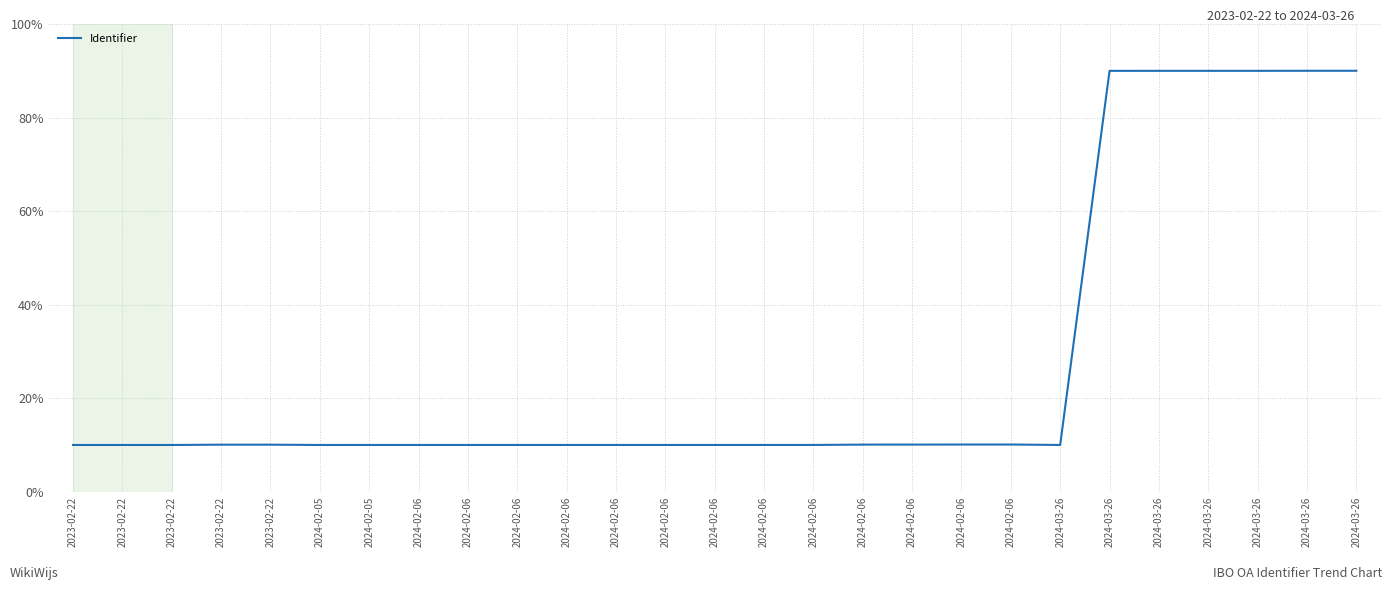

Reading left to right, list all the values displayed in this chart.

10.0	10.0	10.0	10.1	10.1	10.0	10.0	10.0	10.0	10.0	10.0	10.0	10.0	10.0	10.0	10.0	10.1	10.1	10.1	10.1	10.0	90.0	90.0	90.0	90.0	90.0	90.0